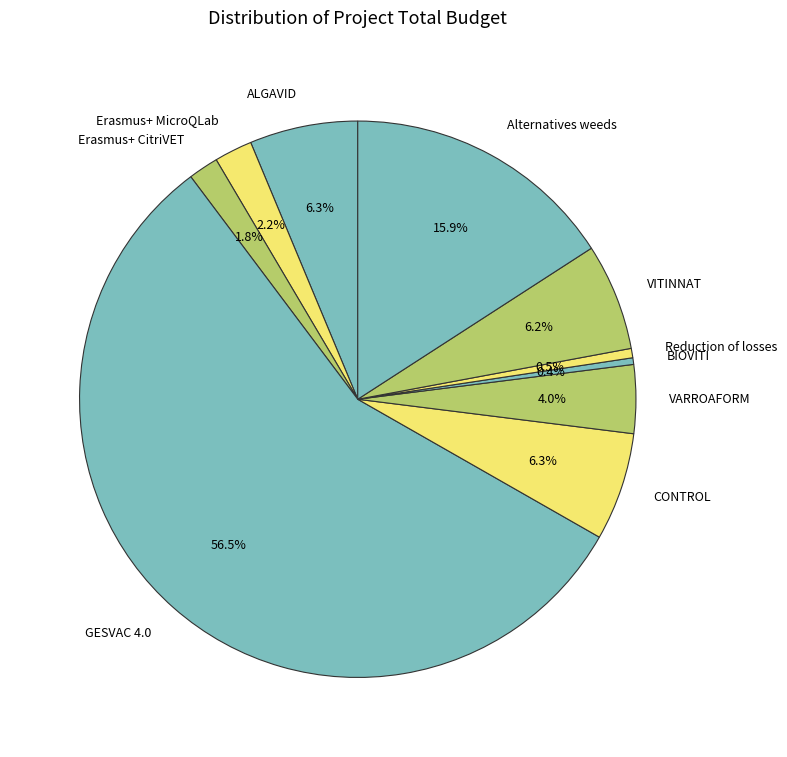

What is the largest slice in the pie chart?

GESVAC 4.0